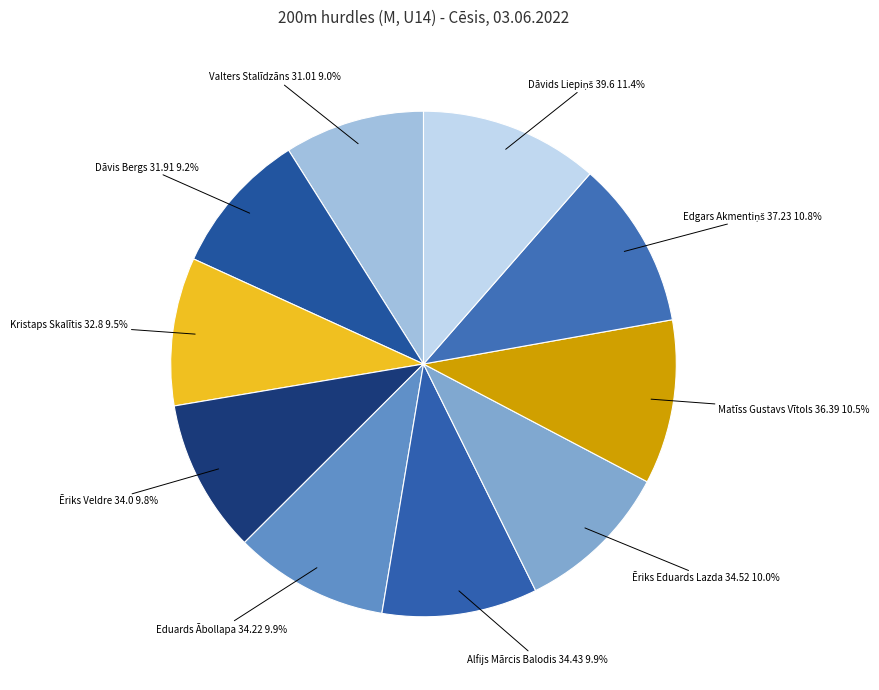

To the nearest percent, what is the combined percentage of Kristaps Skalītis 32.8 and Dāvis Bergs 31.91?

19%